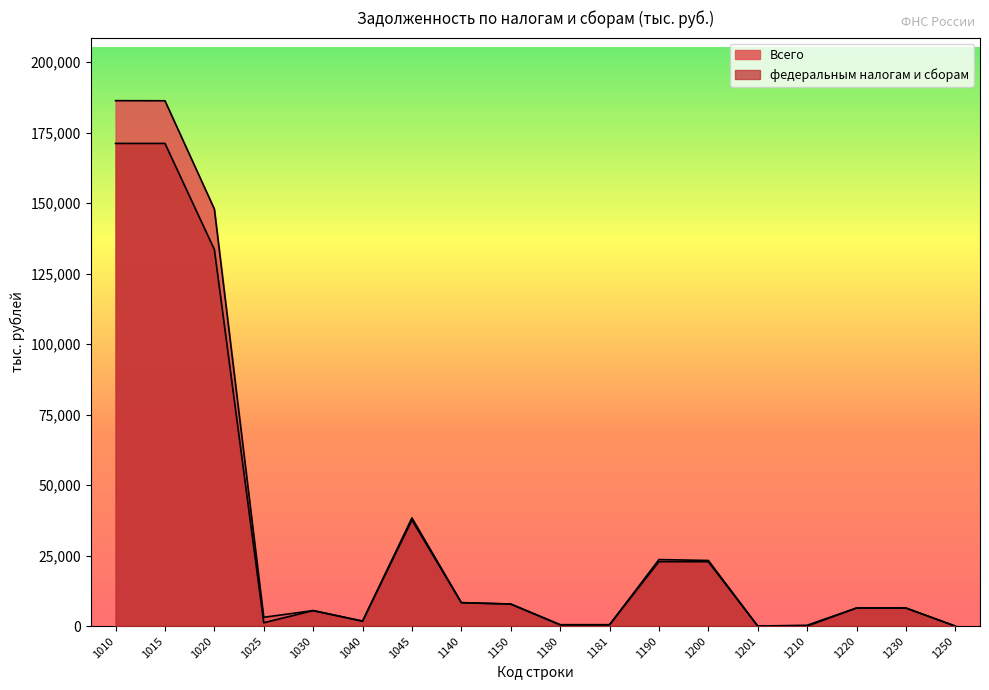

List the labels in order of федеральным налогам и сборам value, largest first.

1010, 1015, 1020, 1045, 1190, 1200, 1140, 1150, 1220, 1230, 1030, 1040, 1025, 1180, 1181, 1201, 1210, 1250